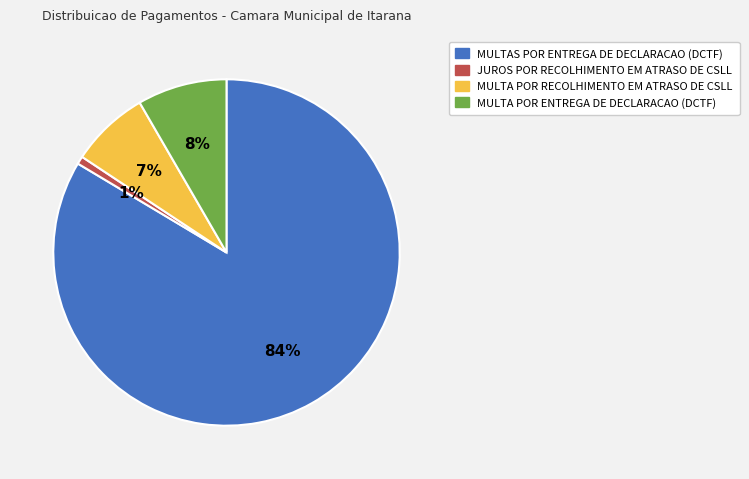

Do MULTA POR RECOLHIMENTO EM ATRASO DE CSLL and MULTA POR ENTREGA DE DECLARACAO (DCTF) together represent more than half of the pie?

No